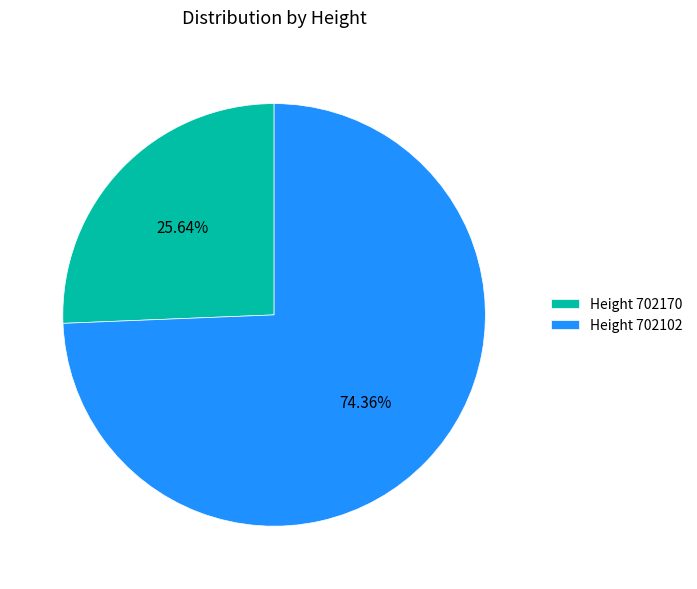

To the nearest percent, what is the average slice percentage?

50%